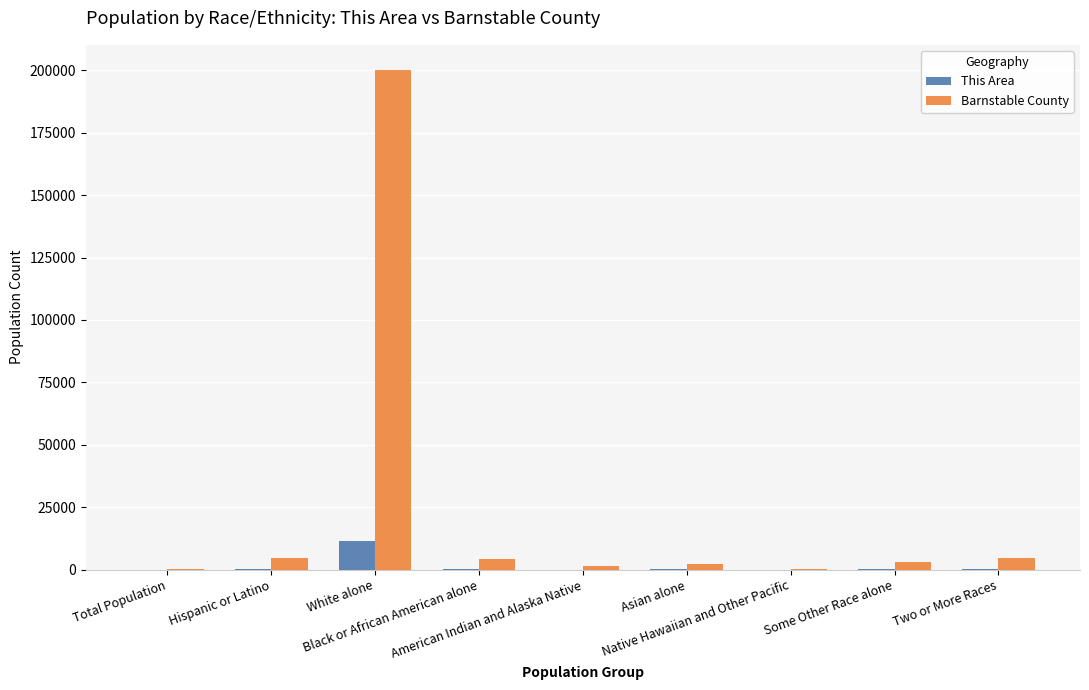

What is the sum of the Barnstable County values at Total Population and Some Other Race alone?

3478